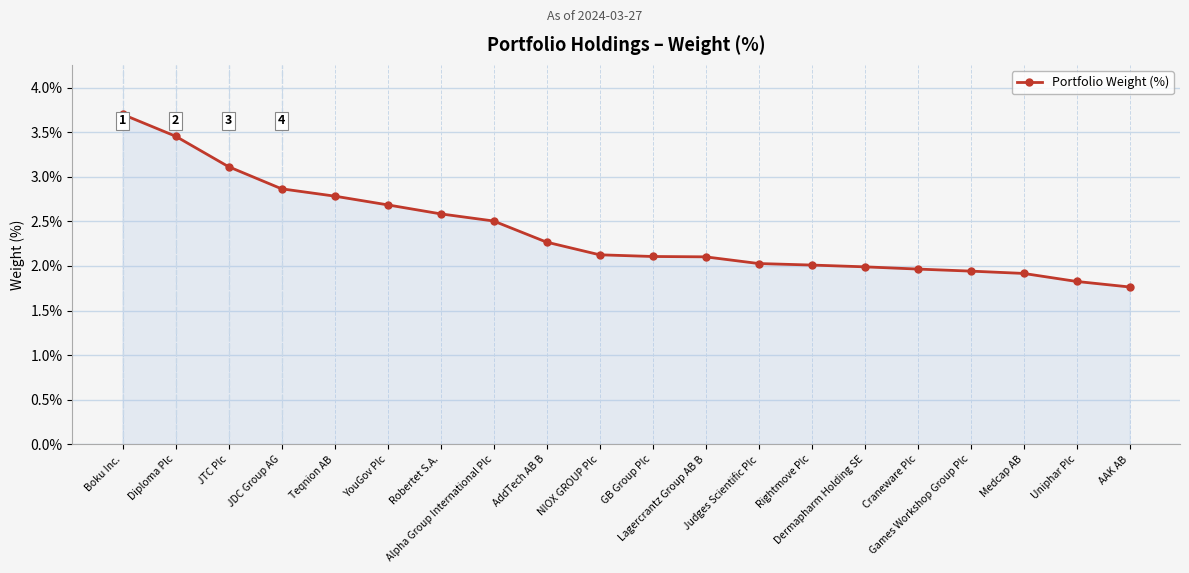

What is the value of the 13th point from the left?

2.0